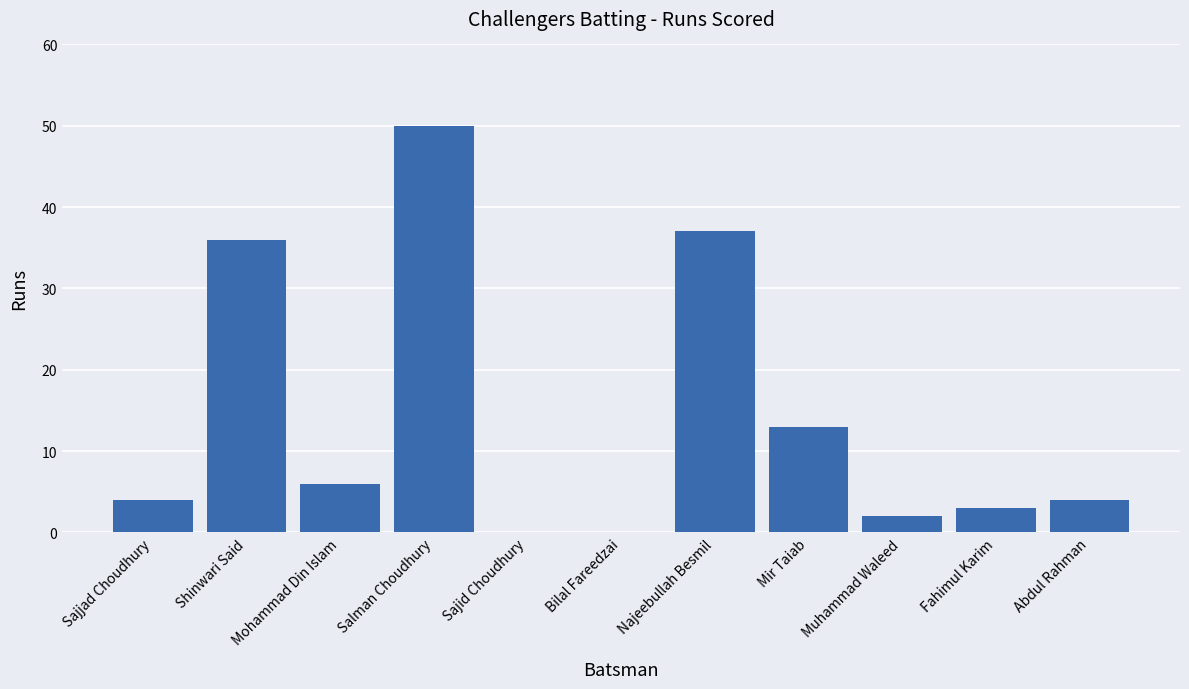

Reading right to left, what are all the values shown in this chart?

Abdul Rahman=4	Fahimul Karim=3	Muhammad Waleed=2	Mir Taiab=13	Najeebullah Besmil=37	Bilal Fareedzai=0	Sajid Choudhury=0	Salman Choudhury=50	Mohammad Din Islam=6	Shinwari Said=36	Sajjad Choudhury=4